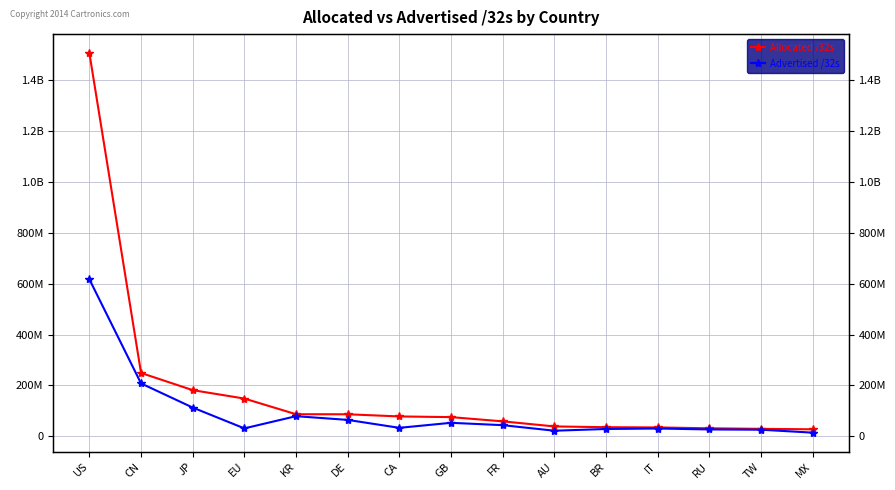

Rank the categories by Advertised /32s value from highest to lowest.

US, CN, JP, KR, DE, GB, FR, CA, EU, IT, BR, RU, TW, AU, MX